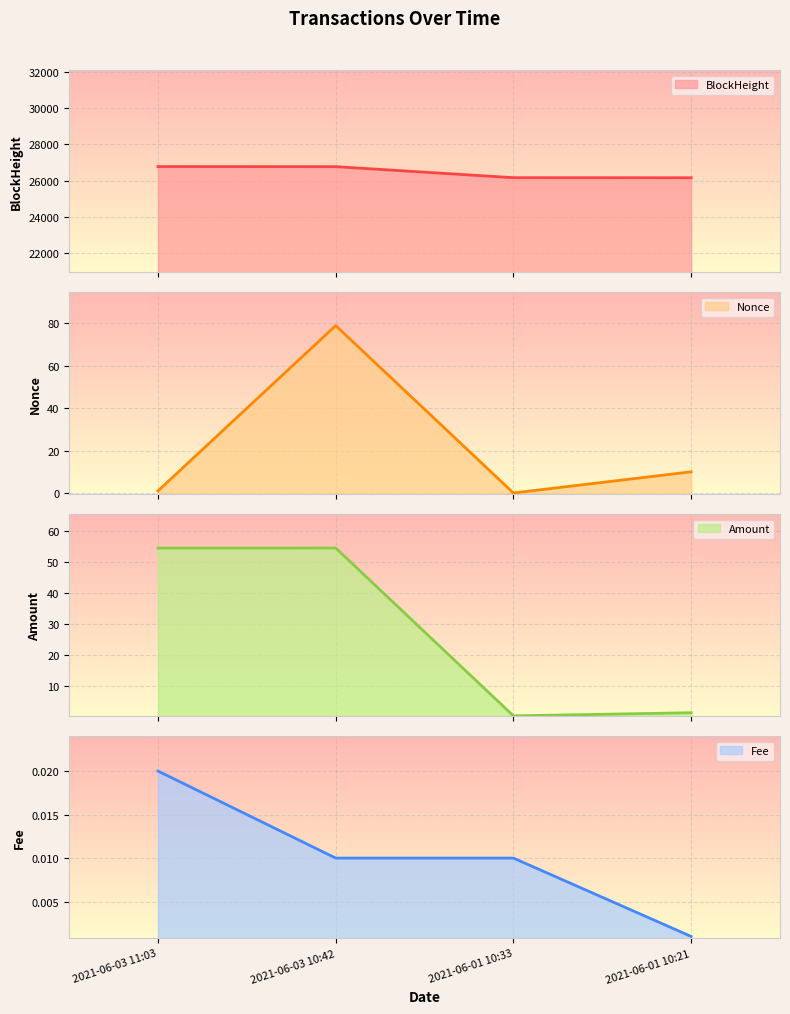

True or false: Amount and BlockHeight cross at least once.

False